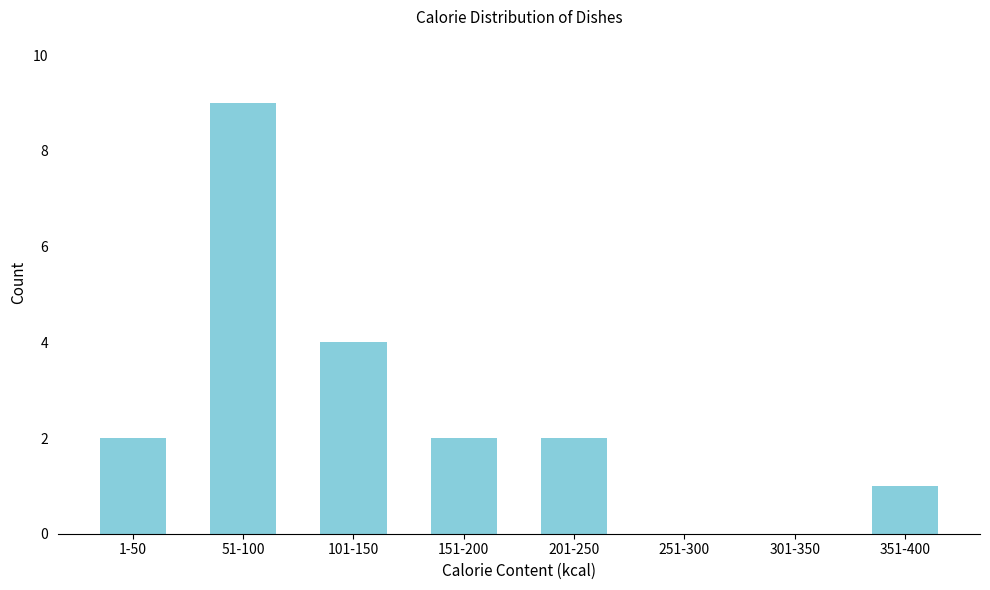

Reading left to right, list all the values displayed in this chart.

1-50=2	51-100=9	101-150=4	151-200=2	201-250=2	251-300=0	301-350=0	351-400=1